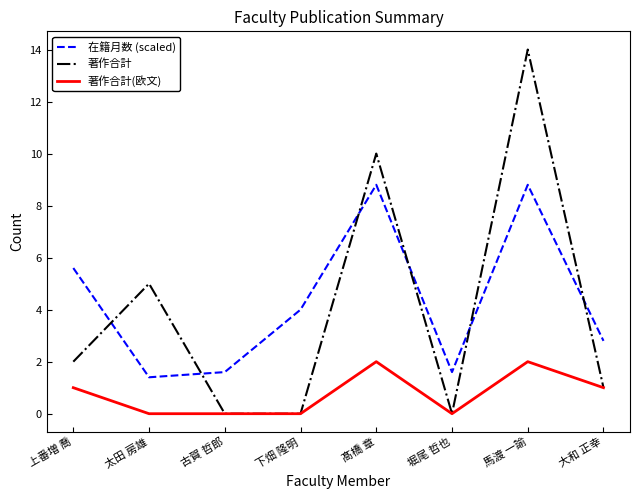

What position from the right is 馬渡 一諭?

2